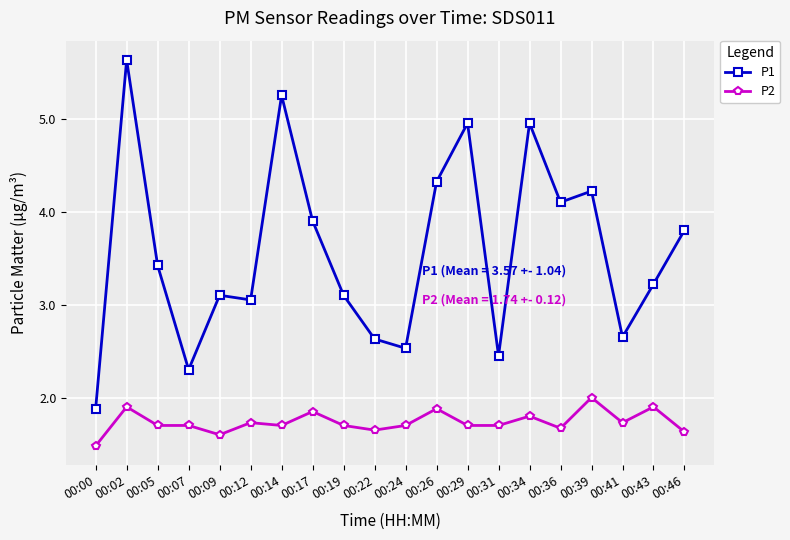

Is it true that P1 equals 3.1 at 00:09?

True